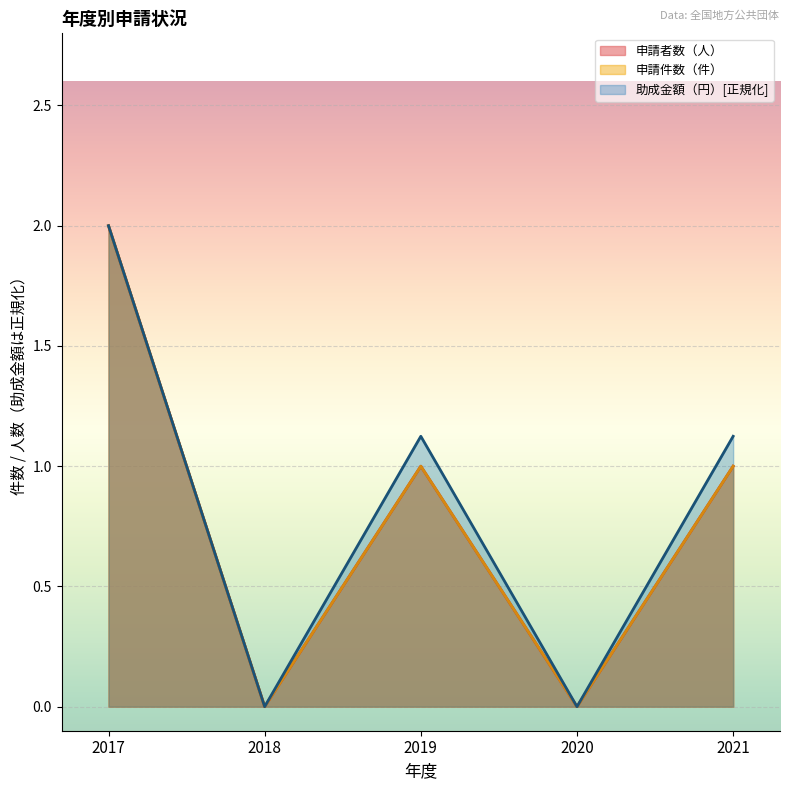

True or false: 申請者数（人） and 申請件数（件） cross at least once.

False